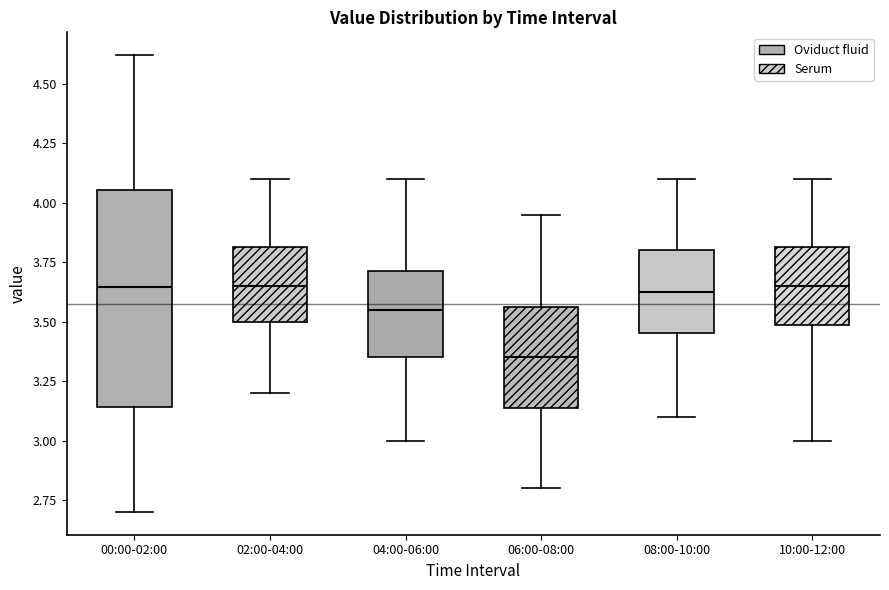

Which box's median line is the lowest?

06:00-08:00